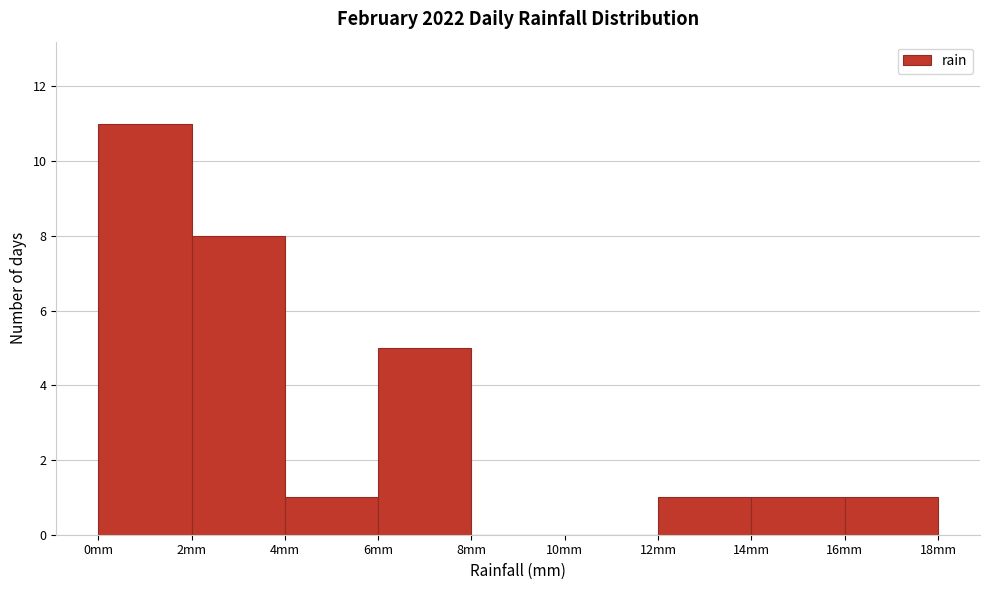

Over which range of the x-axis is the bar tallest?

0 to 2